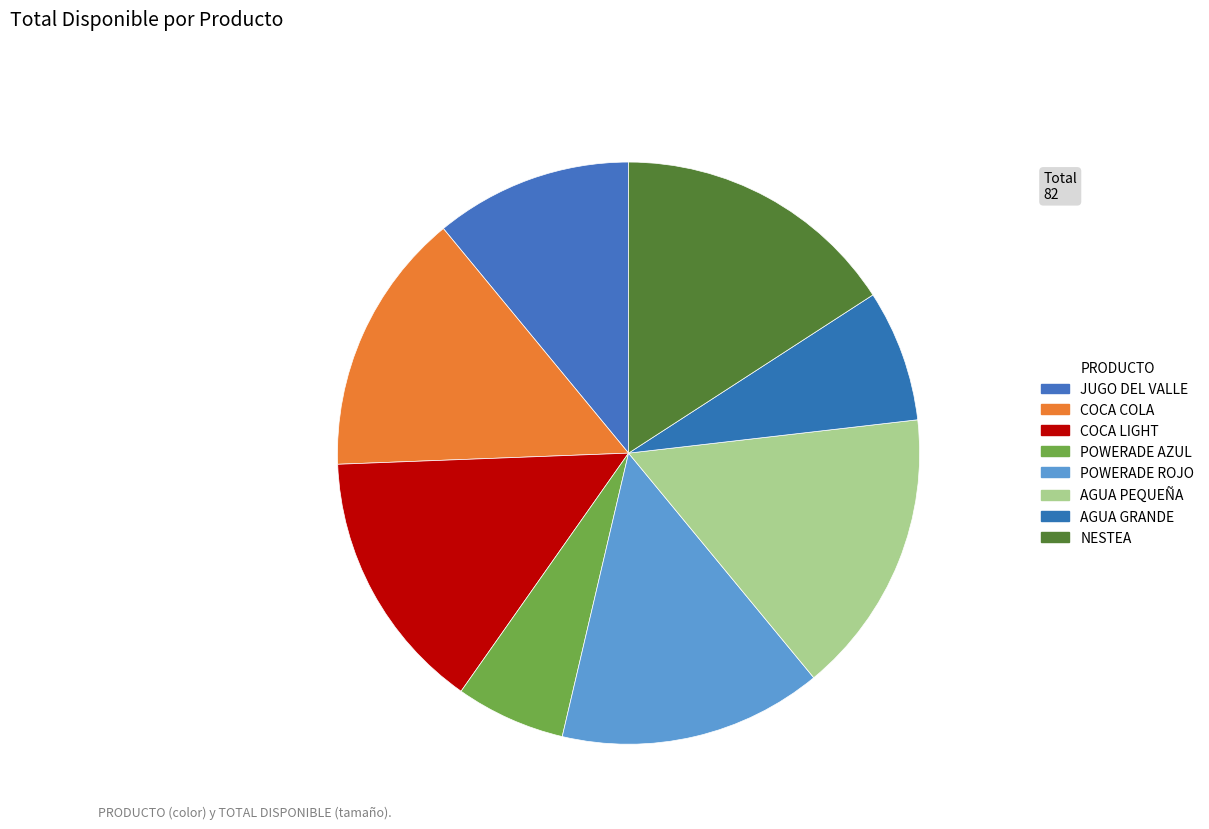

What is the total percentage of NESTEA and AGUA PEQUEÑA?

31.7%